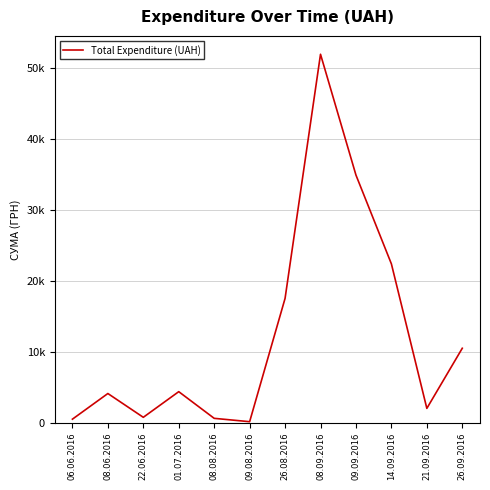

True or false: the data has more than 1 interior local peaks.

True